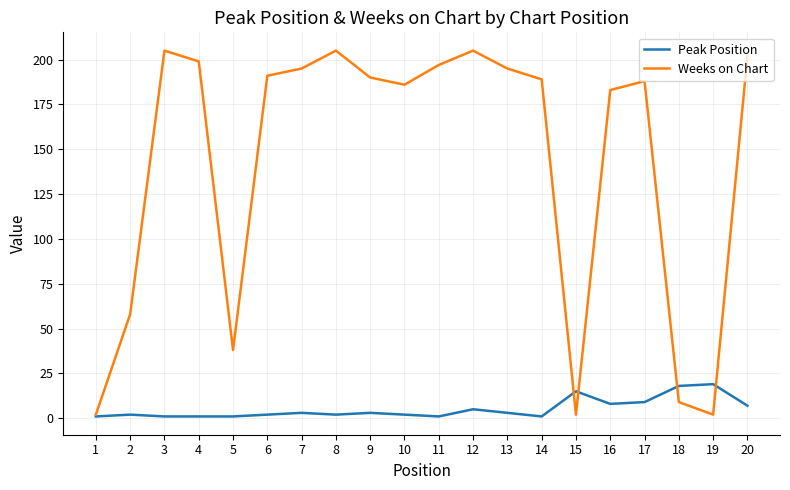

Which series changed the most between 13 and 14?

Weeks on Chart